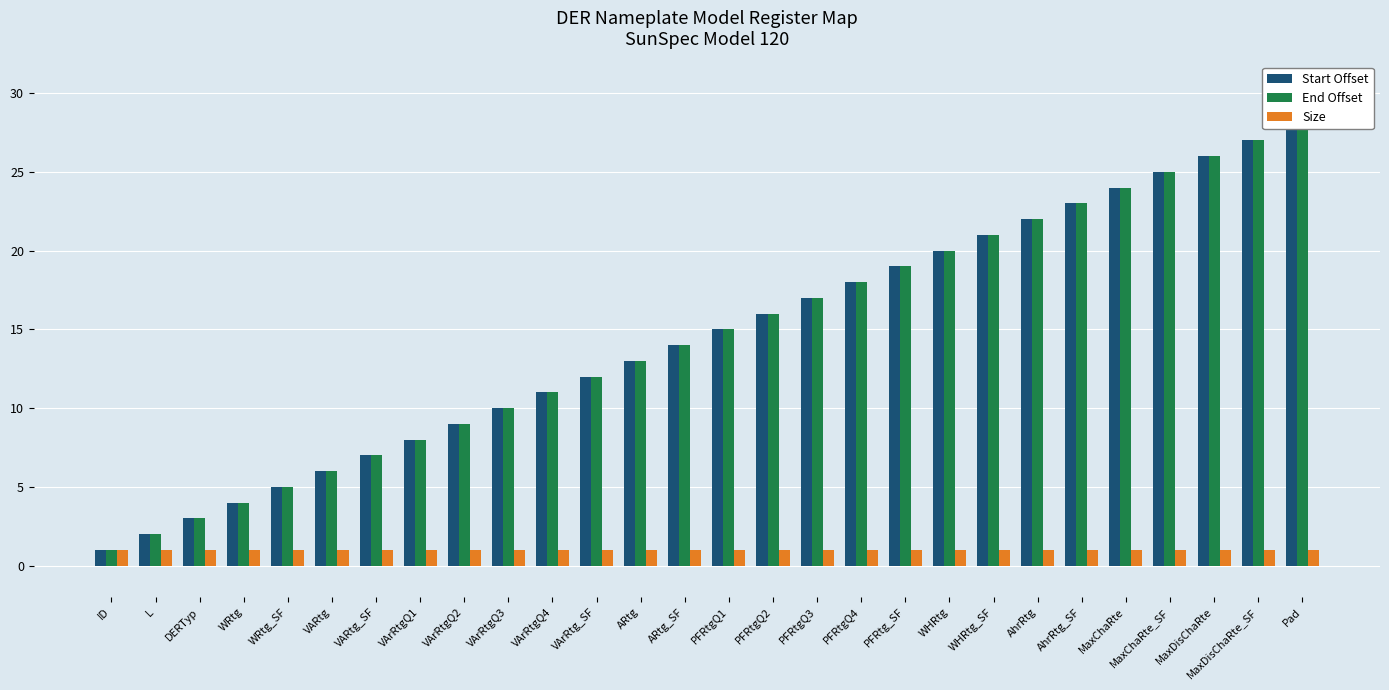

What is the difference between the highest and lowest values at PFRtgQ4?

17